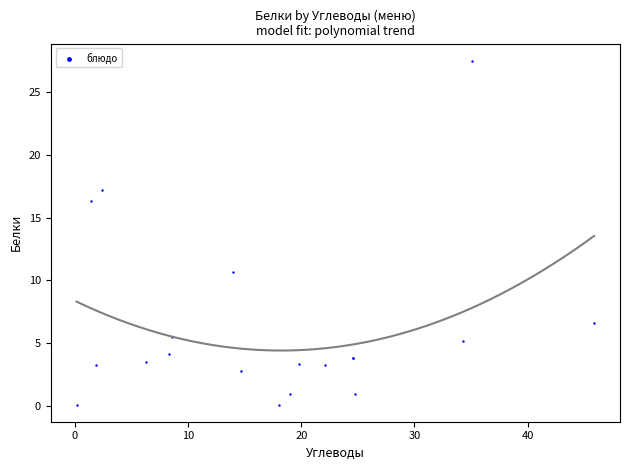

What Y value in the scatter plot is closest to 13?

10.7